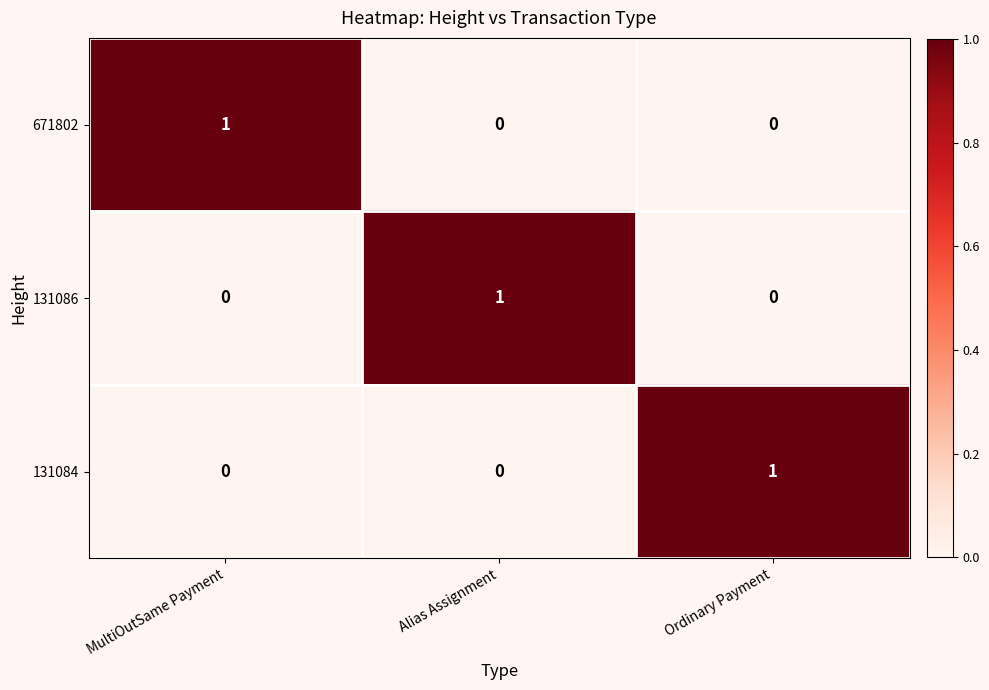

Reading left to right, list all the values displayed in this chart.

671802: MultiOutSame Payment=1	Alias Assignment=0	Ordinary Payment=0
131086: MultiOutSame Payment=0	Alias Assignment=1	Ordinary Payment=0
131084: MultiOutSame Payment=0	Alias Assignment=0	Ordinary Payment=1